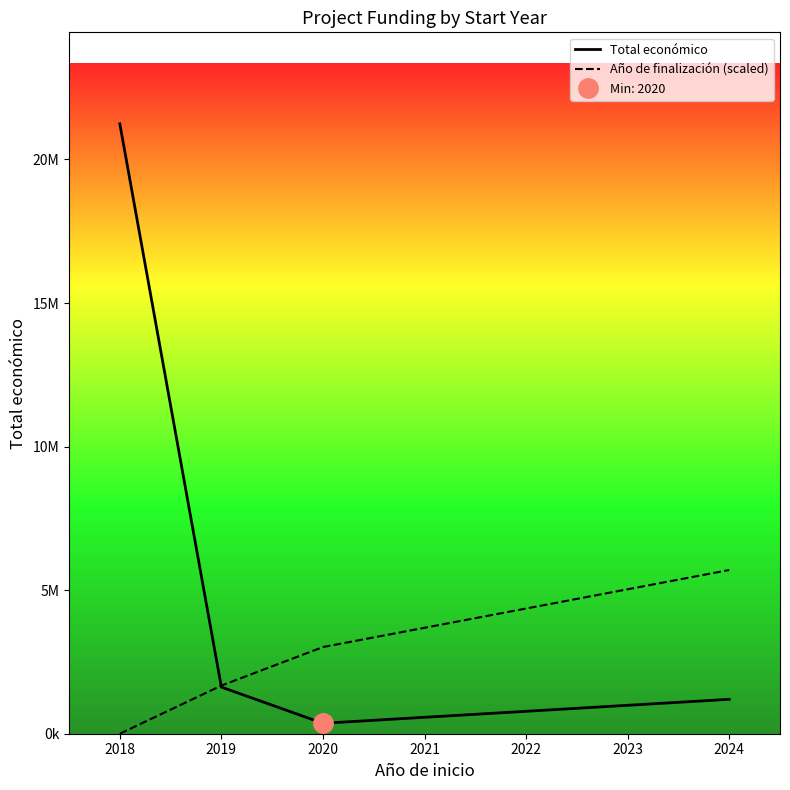

Rank the categories by Total económico value from lowest to highest.

2020, 2024, 2019, 2018